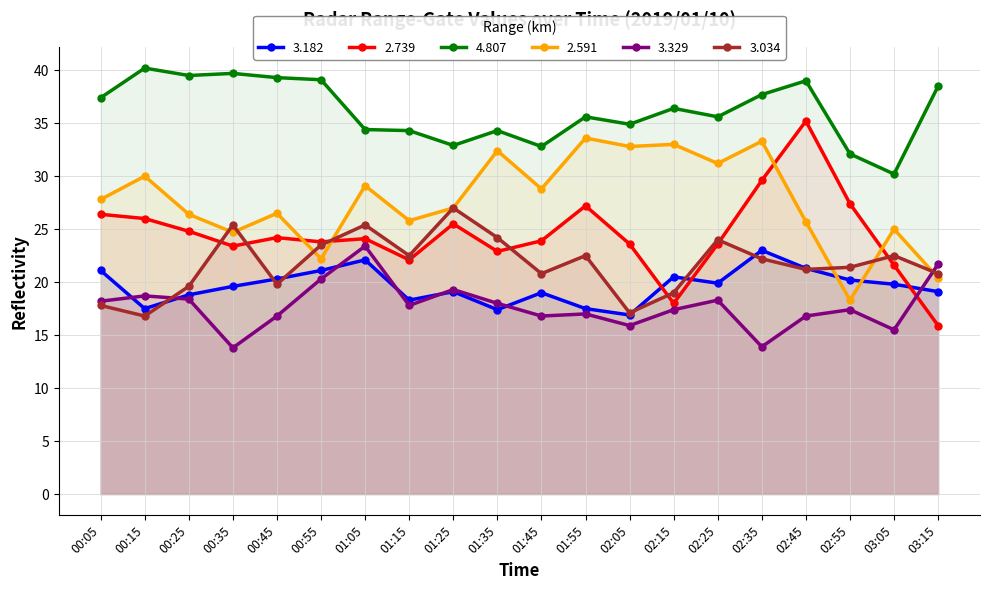

What position from the left is 03:15?

20